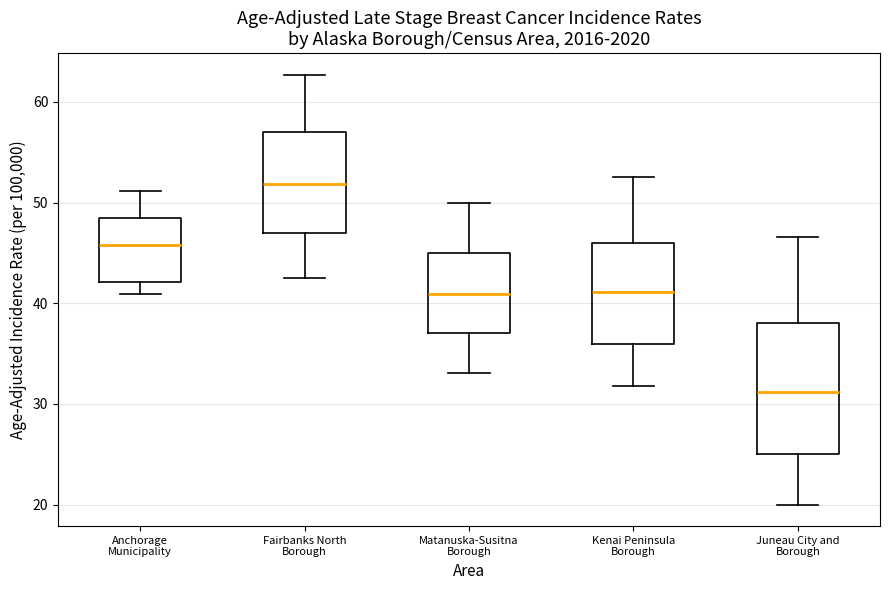

Where is the upper edge of the box for Juneau City and Borough on the y-axis? The values are not printed on the chart, so give them approximately, as read against the axis.

38